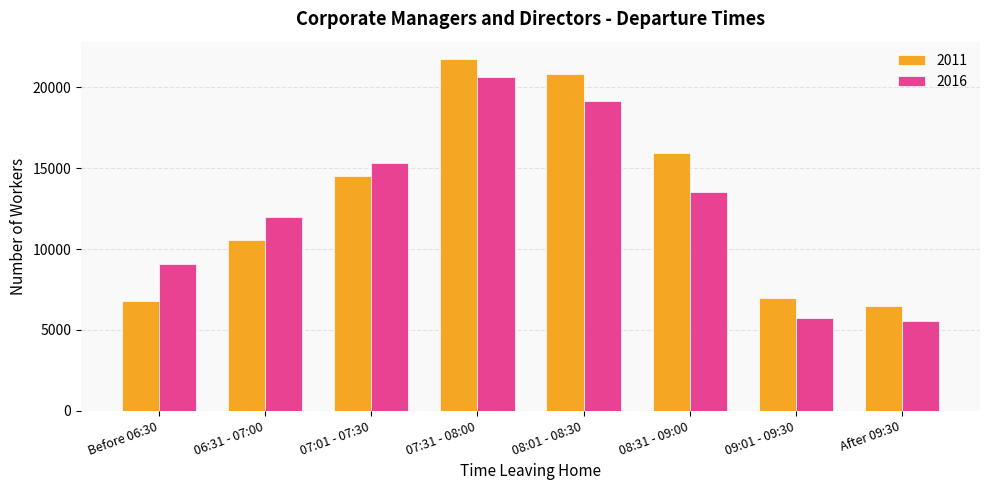

Is it true that 2011 equals 4196 at 08:31 - 09:00?

False